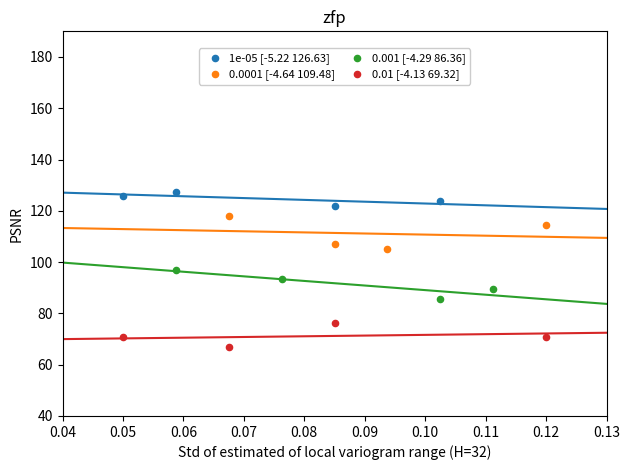

Which series reaches the minimum Y coordinate?

0.01 [-4.13 69.32]